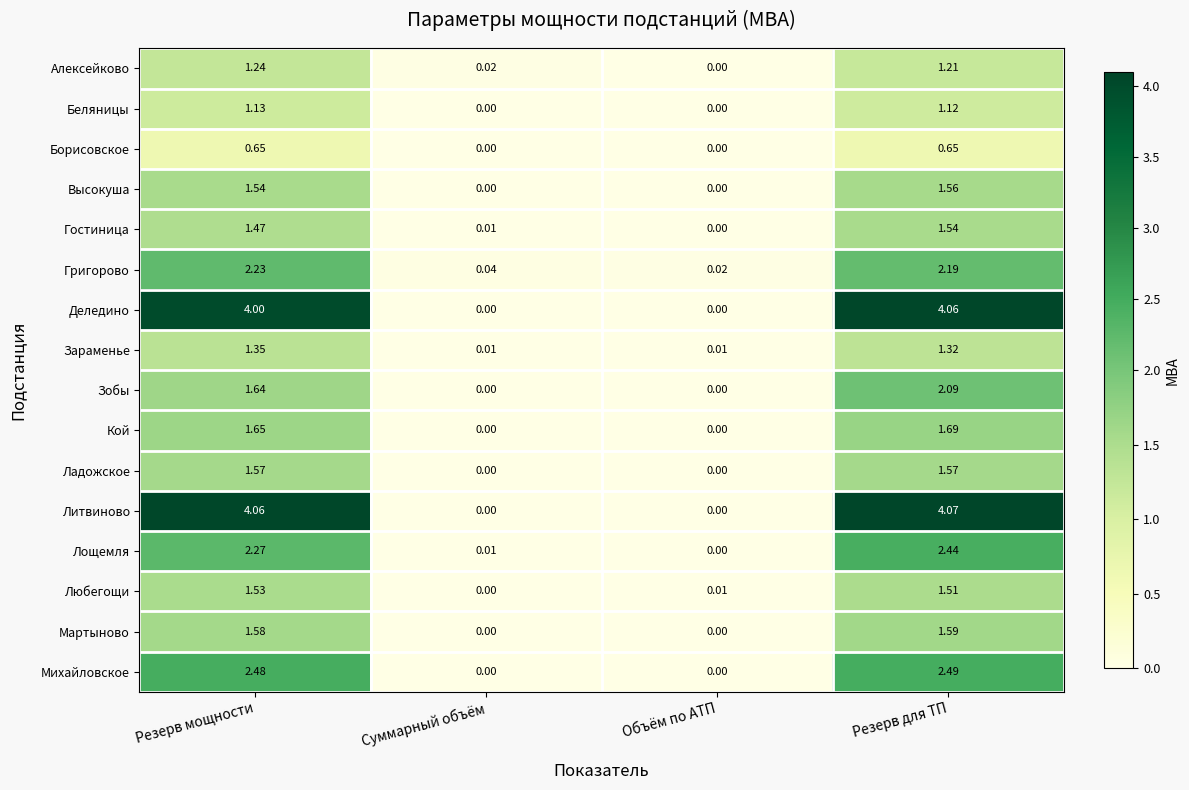

Which series has the widest spread of values?

Литвиново